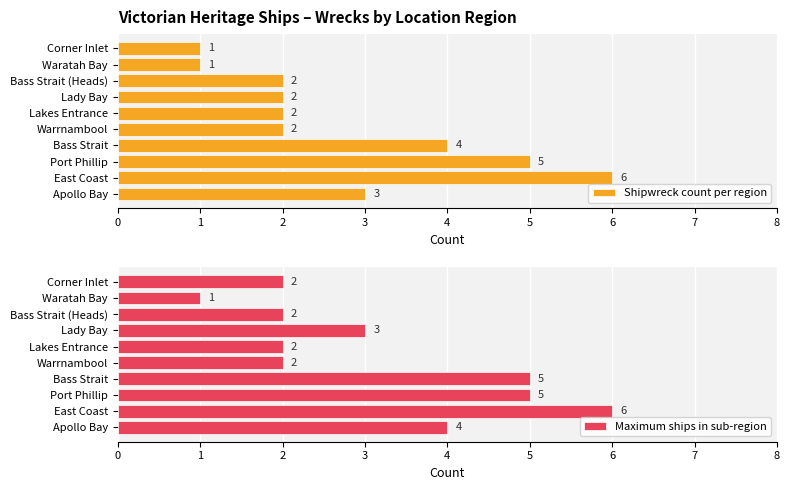

What are all the series names shown in the legend?

Shipwreck count per region, Maximum ships in sub-region